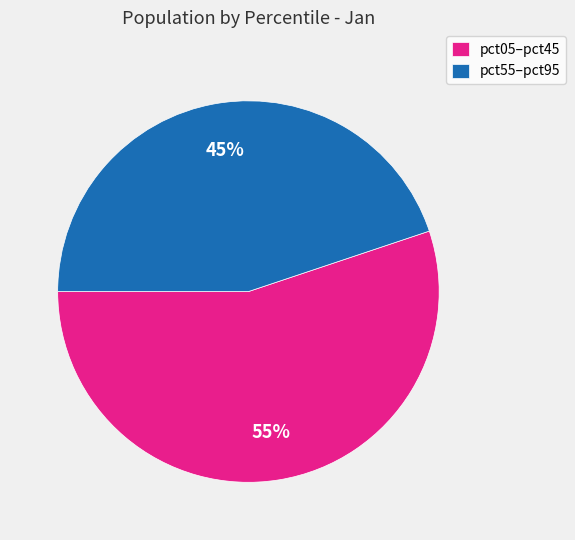

Is there a majority slice in this chart?

Yes